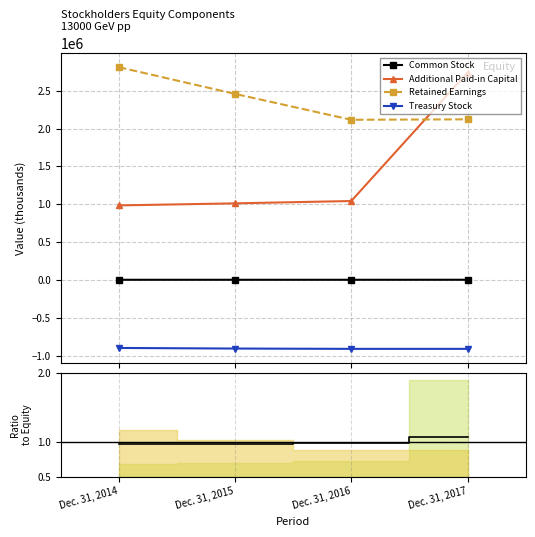

Rank the series by their average value, from highest to lowest.

Retained Earnings, Additional Paid-in Capital, Common Stock, Treasury Stock